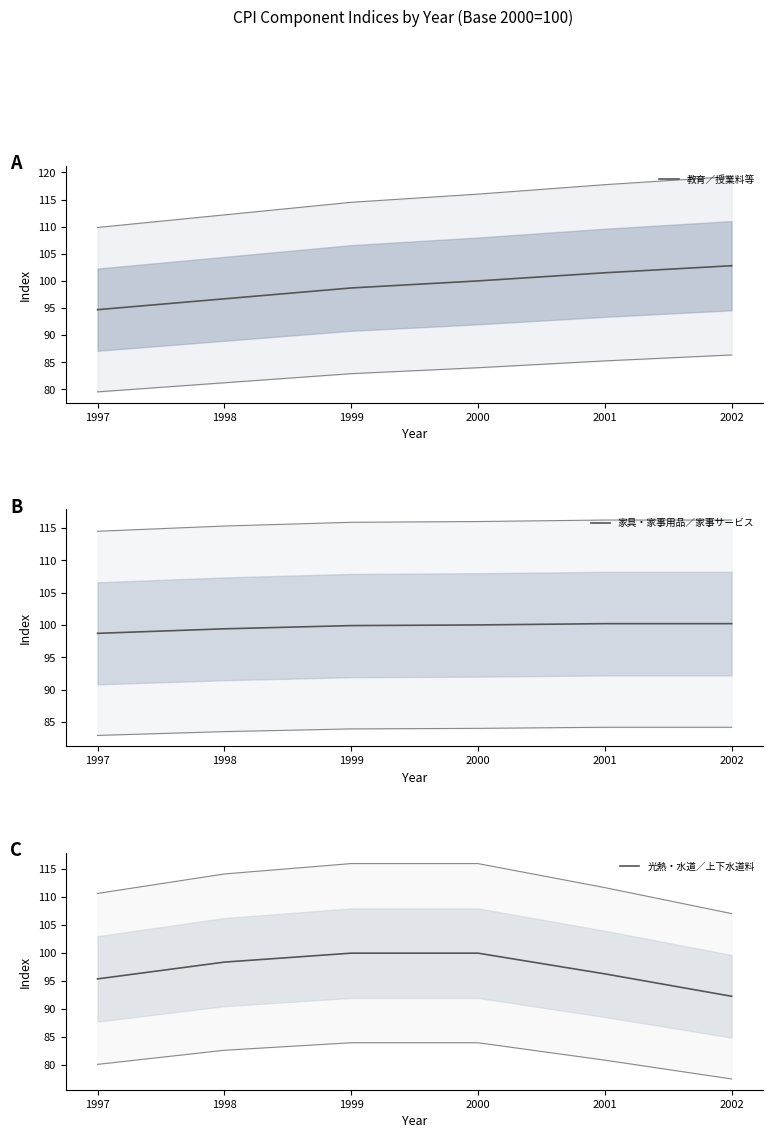

What is the sum of all 教育／授業料等 values?

594.4